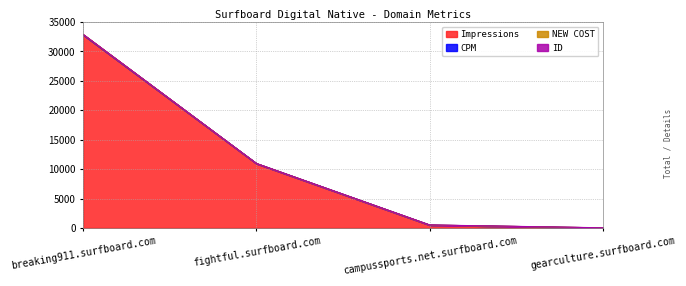

What is the average value of the NEW COST series?

13.8